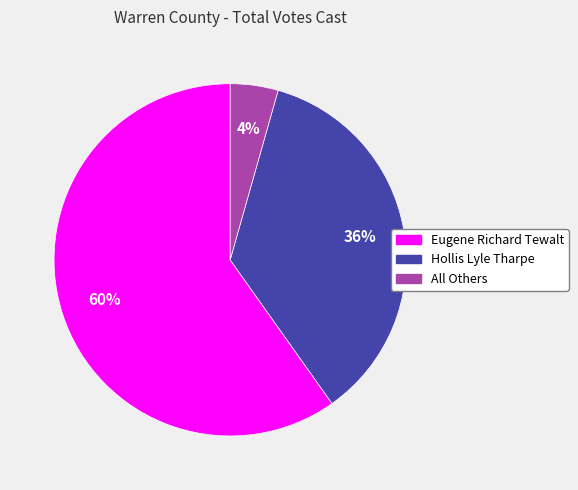

Count the number of slices in the pie.

3